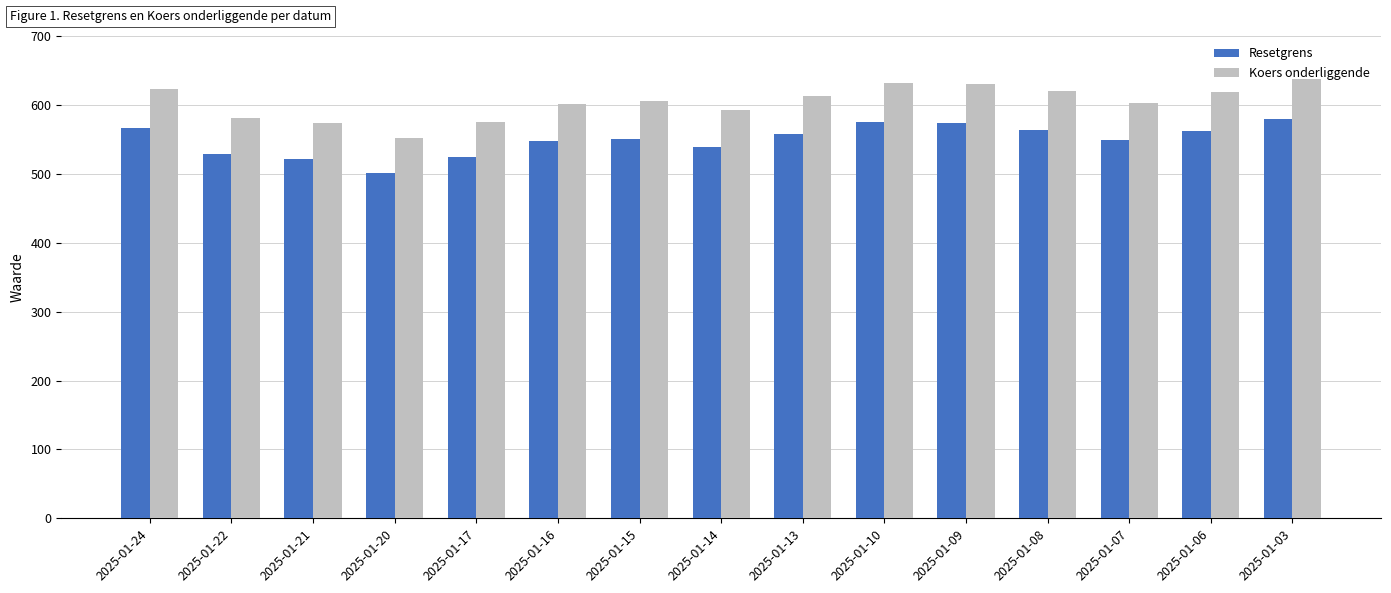

Which series has the largest total across all categories?

Koers onderliggende